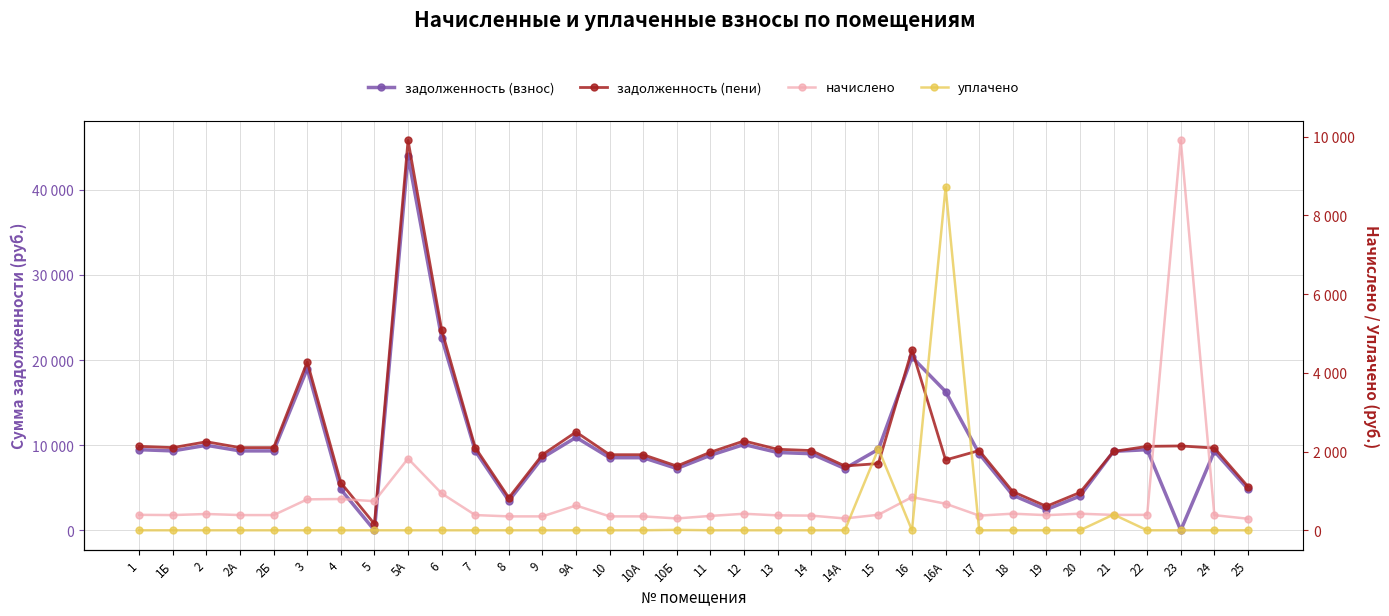

What is the average value of the начислено series?

778.7